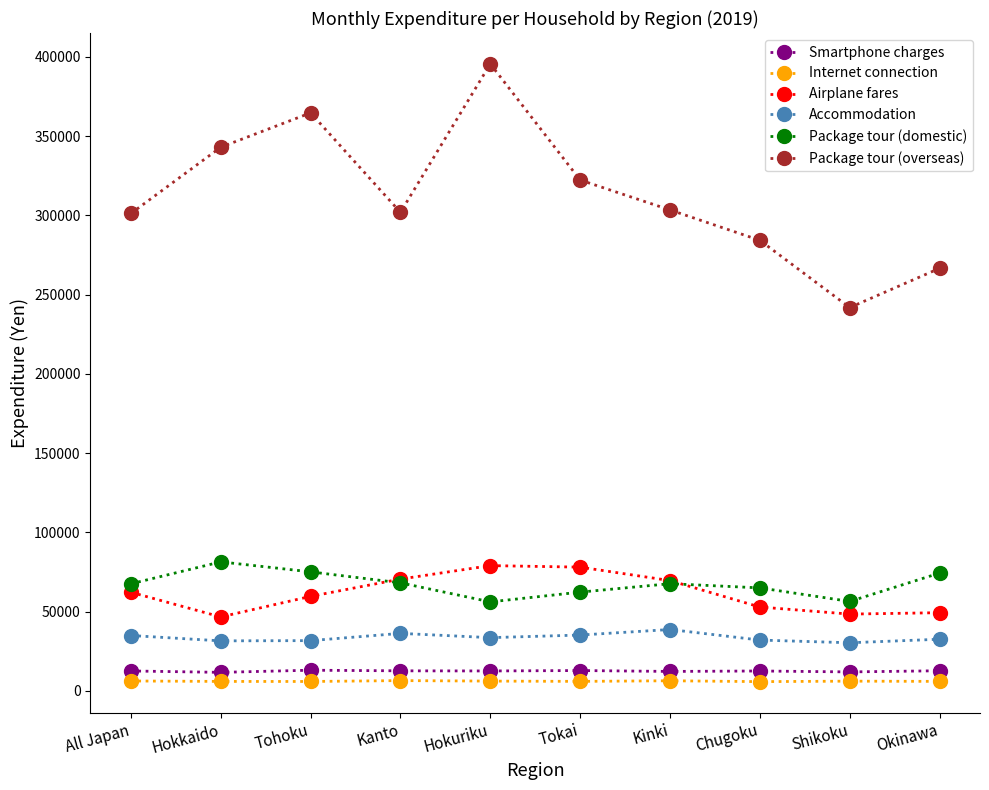

What is the value of the Airplane fares point at the 3rd from the left?

59565